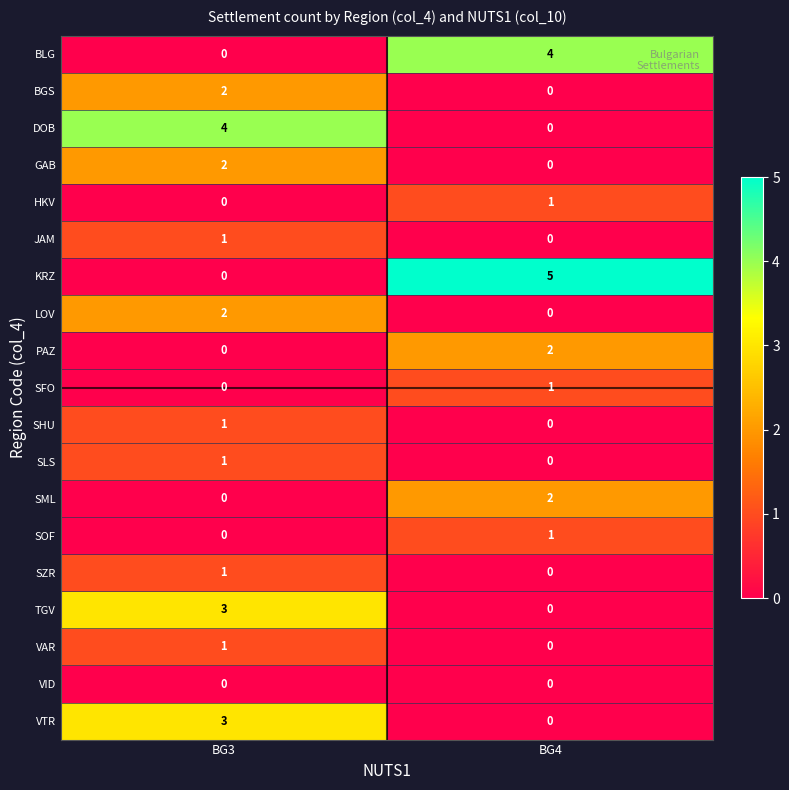

What is the total value across all series at BG4?

16